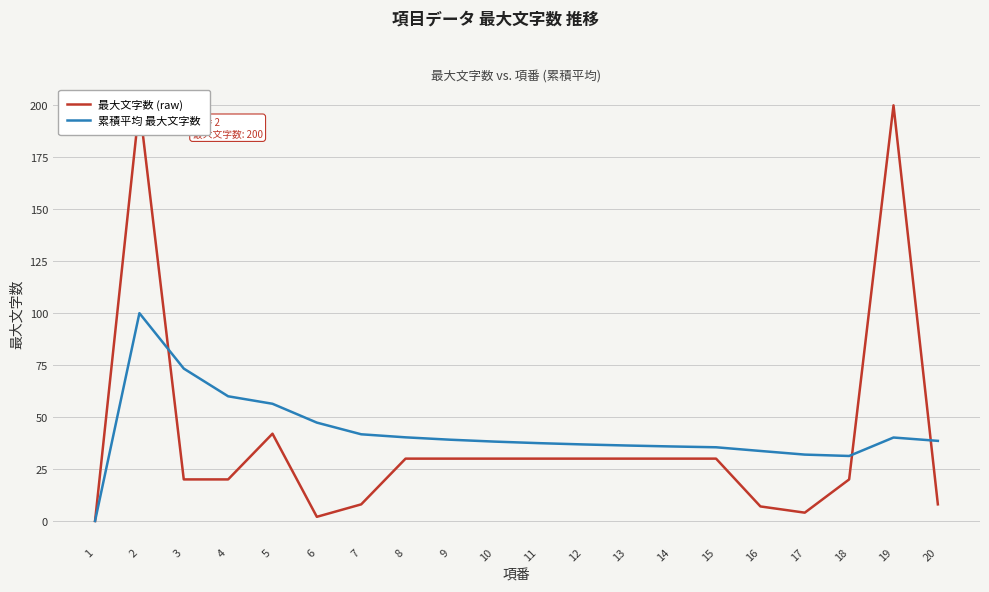

What is the sum of the 最大文字数 (raw) values at 7 and 9?

38.0